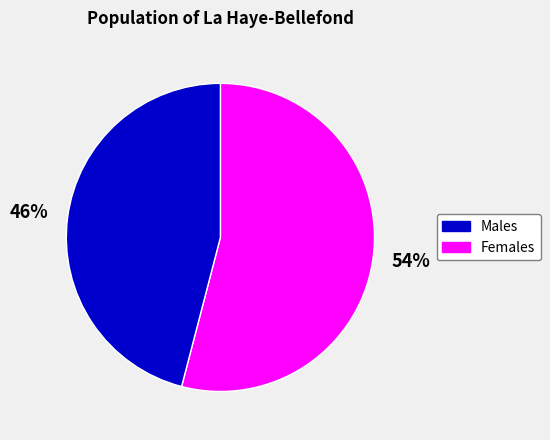

Is there a majority slice in this chart?

Yes